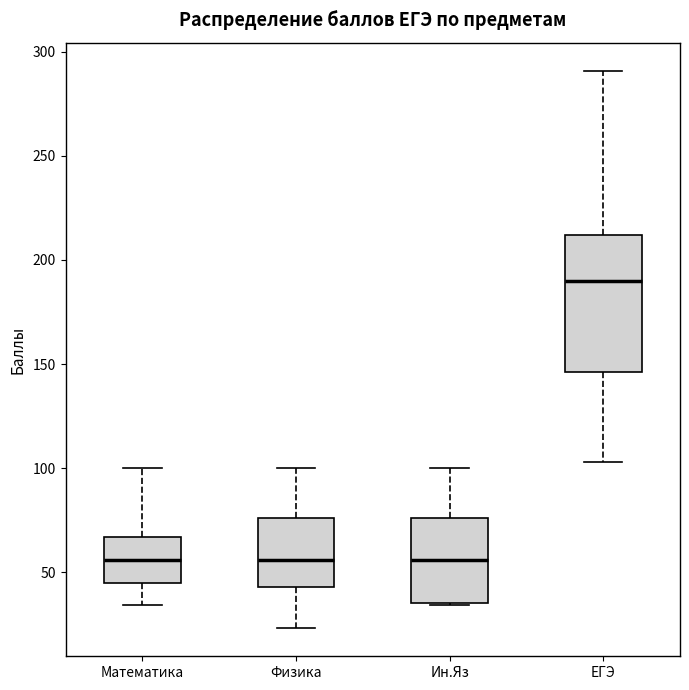

Which box is the tallest, from its lower edge to its upper edge?

ЕГЭ